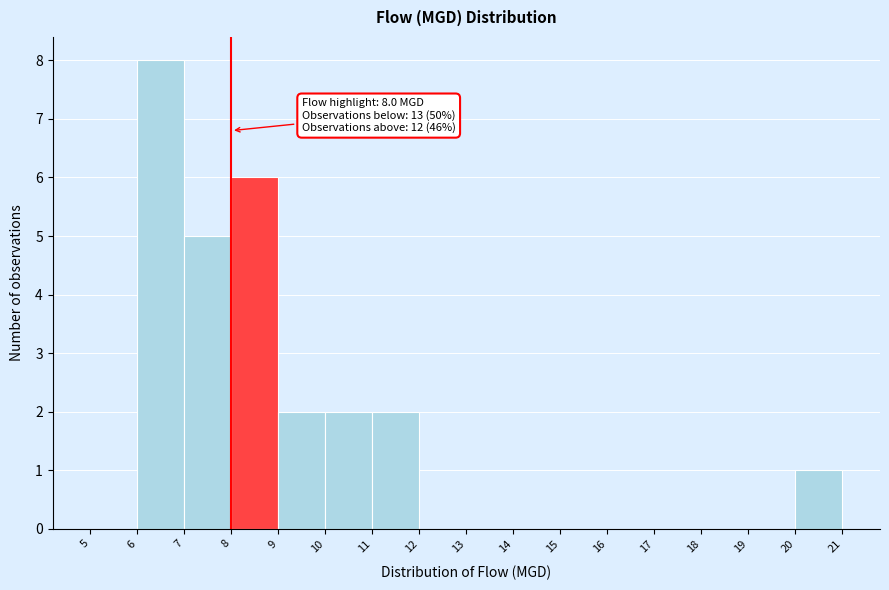

Which range on the x-axis has the tallest bar?

6 to 7